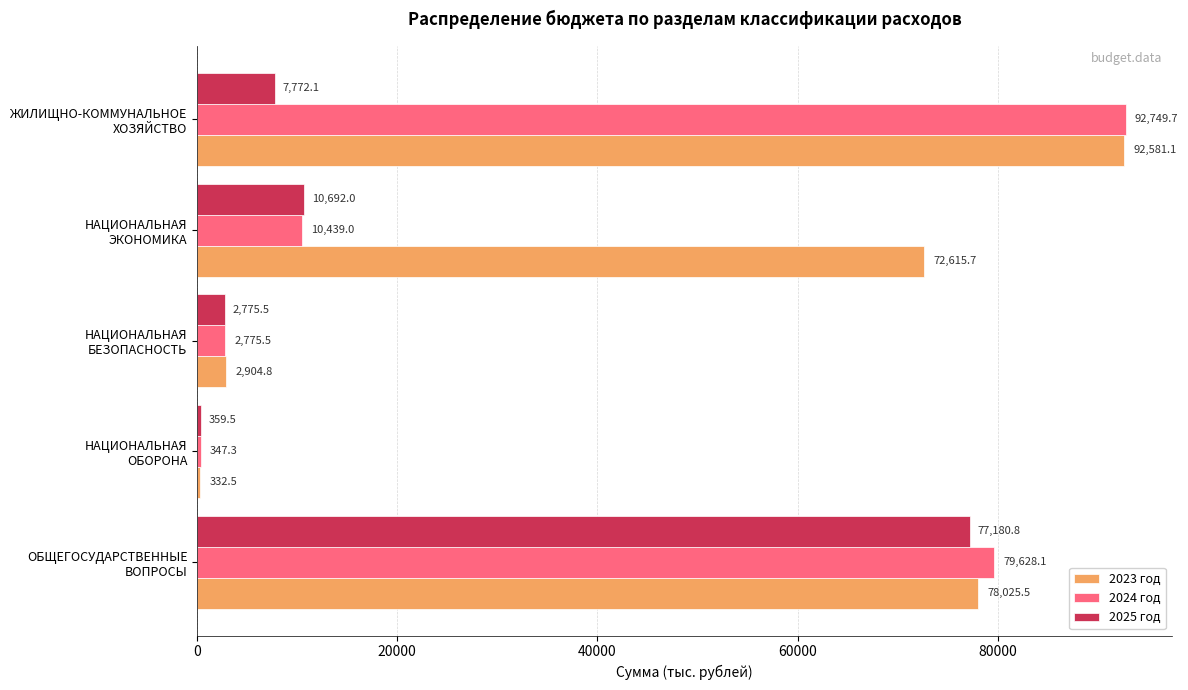

Which series has the largest total across all categories?

2023 год